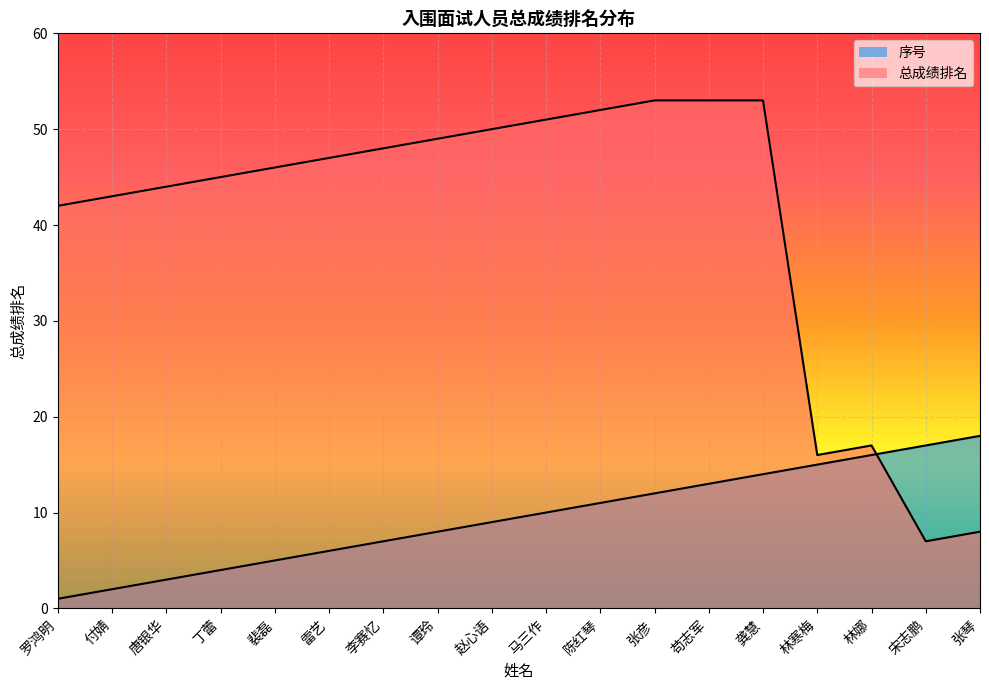

What is the label of the 17th point from the left?

宋志鹏